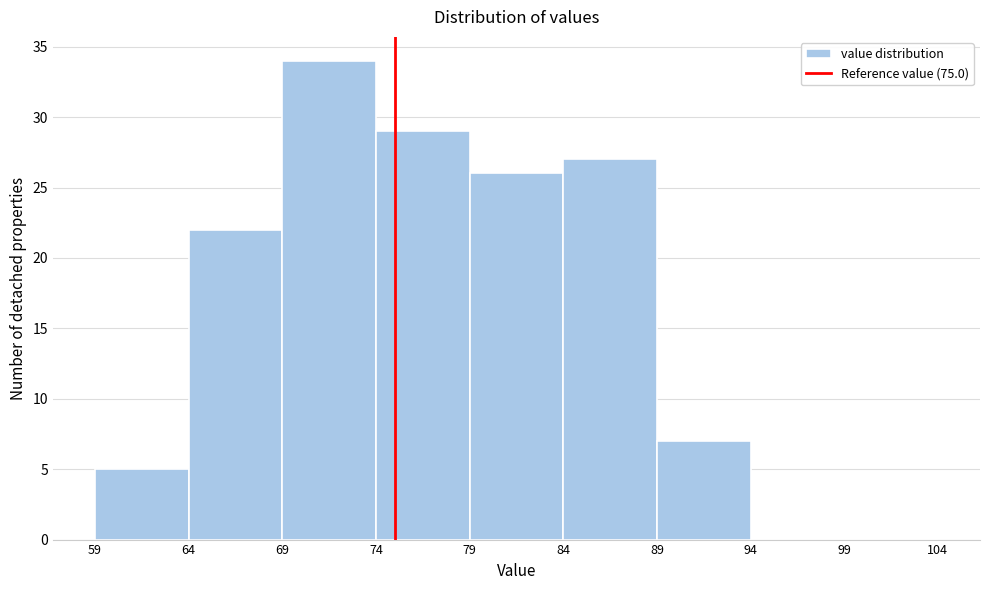

Reading left to right, list every bar in this chart as the range it spans on the x-axis followed by its height. The values are not printed on the chart, so give them approximately, as read against the axis.

59 to 64: 5
64 to 69: 22
69 to 74: 34
74 to 79: 29
79 to 84: 26
84 to 89: 27
89 to 94: 7
94 to 99: 0
99 to 104: 0